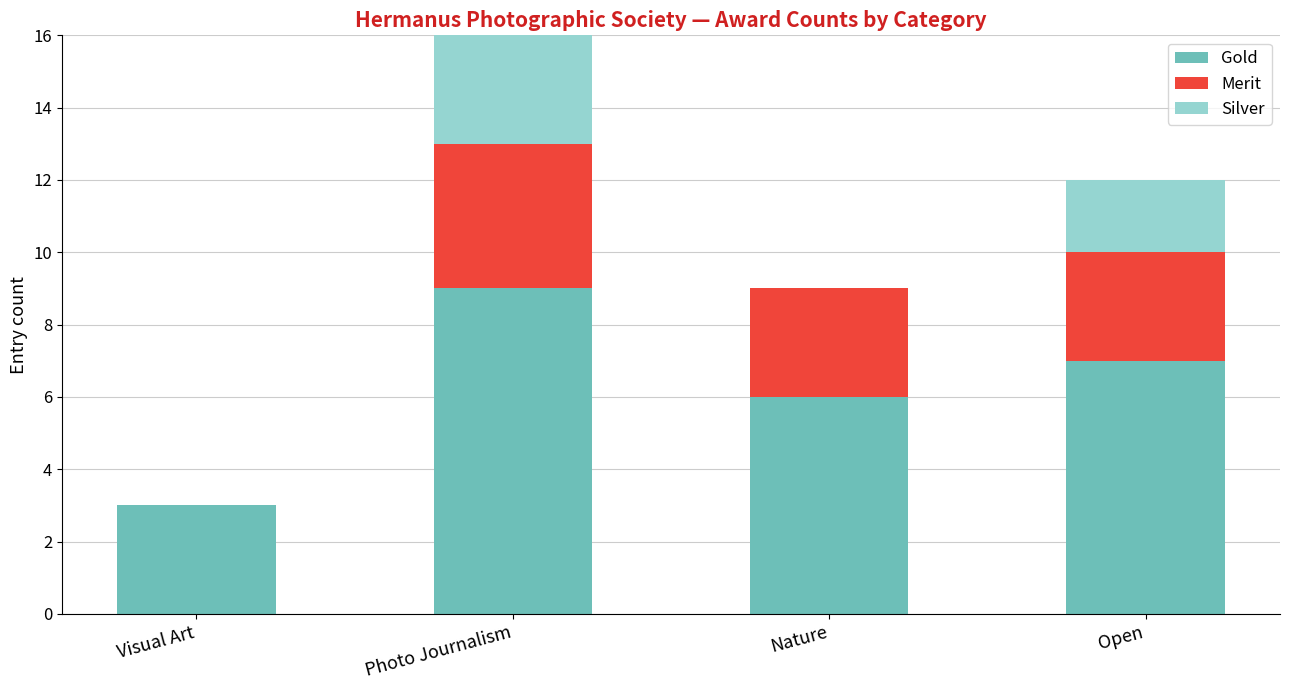

What is the difference between the Gold values at Nature and Open?

1